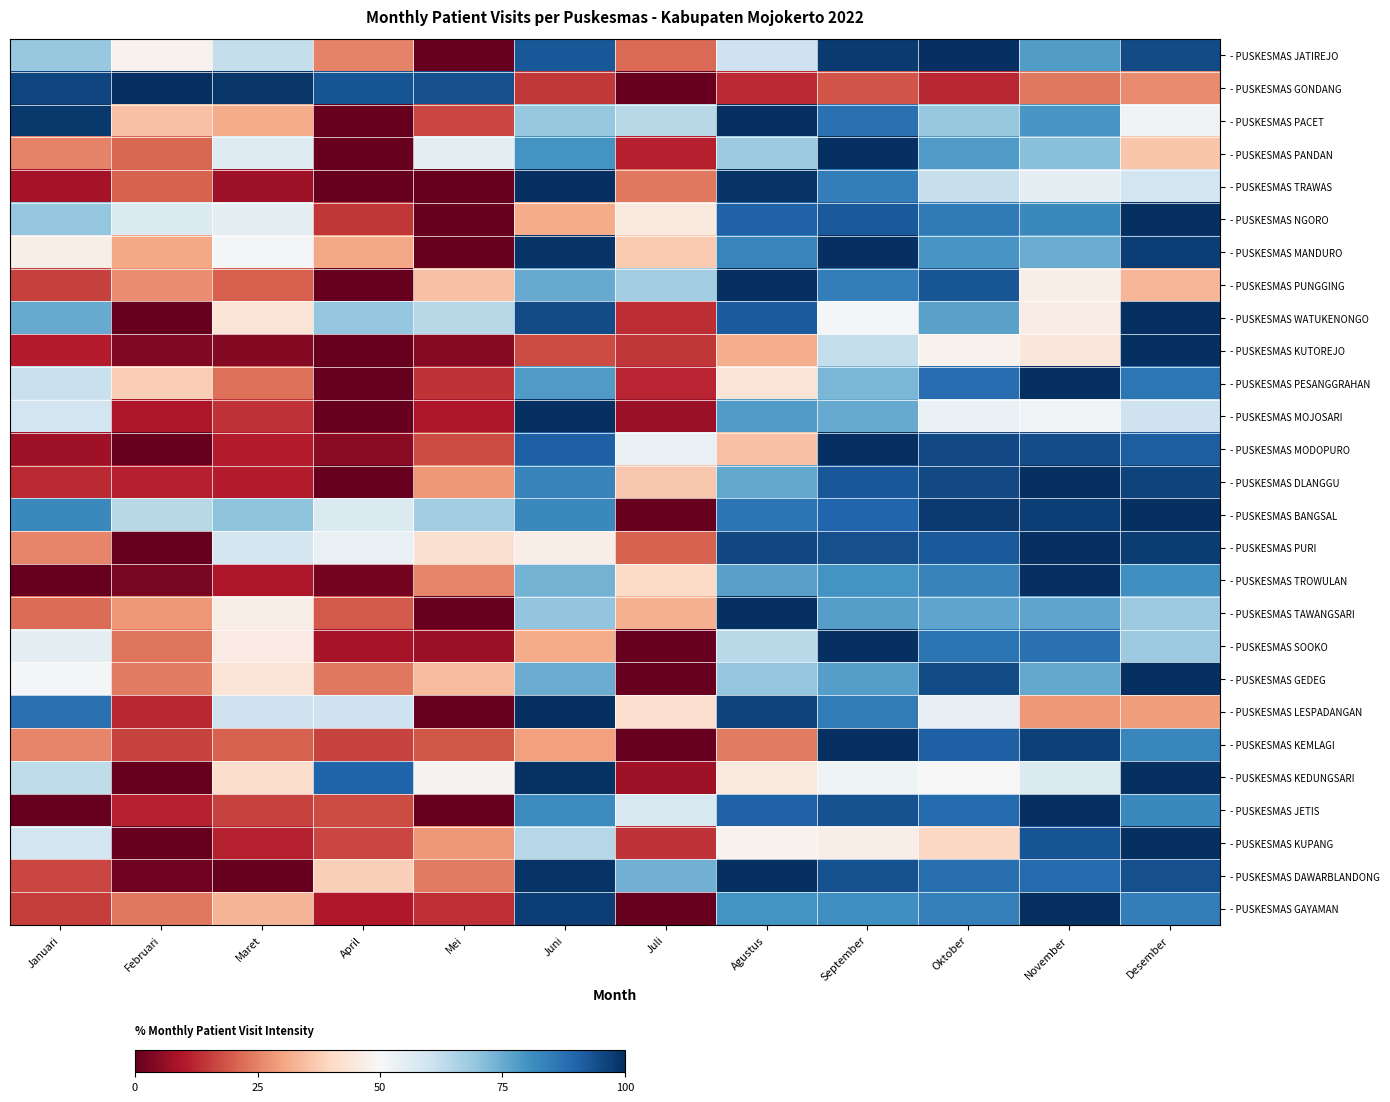

What is the difference between the highest and lowest values at November?

76.5